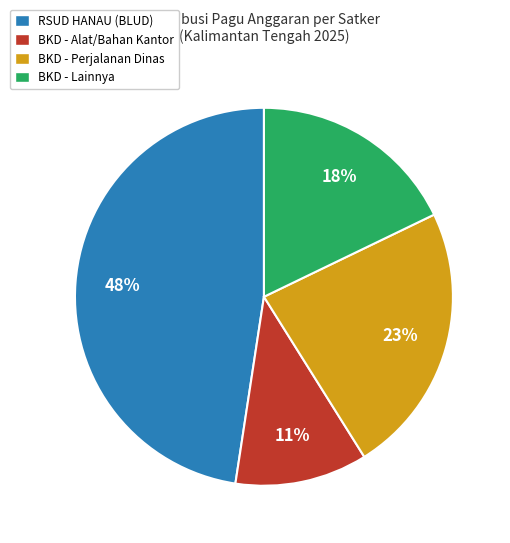

Between RSUD HANAU (BLUD) and BKD - Alat/Bahan Kantor, which is larger?

RSUD HANAU (BLUD)